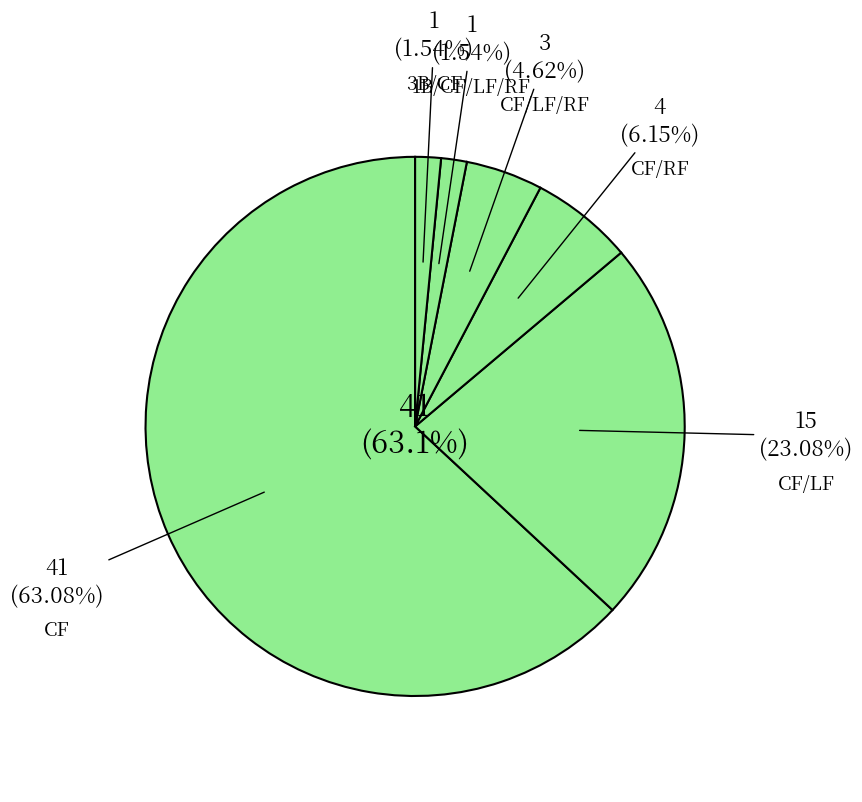

Is it true that CF/LF is 23% of the pie?

True